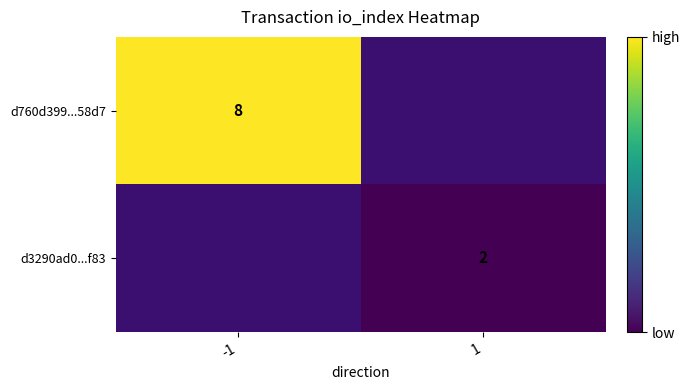

The d760d399...58d7 series shows 8 at -1. True or false?

True